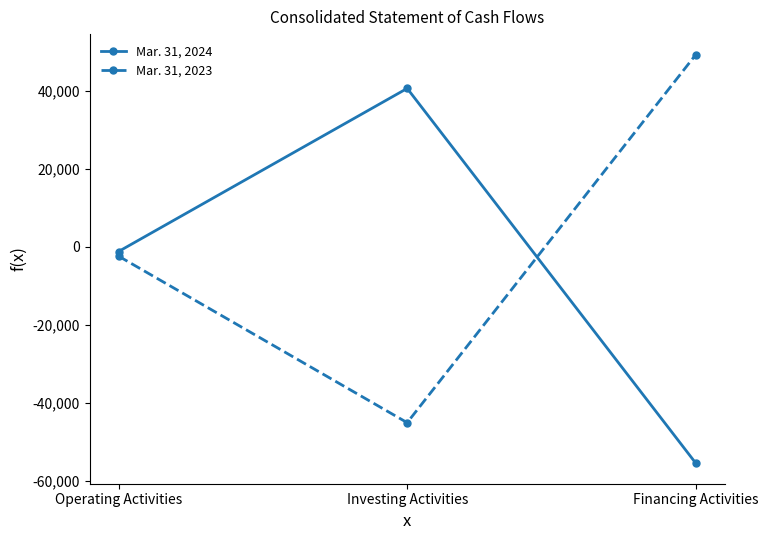

Reading left to right, transcribe all the data shown in this chart.

Mar. 31, 2024: Operating Activities=-1205	Investing Activities=40648	Financing Activities=-55534
Mar. 31, 2023: Operating Activities=-2383	Investing Activities=-45109	Financing Activities=49333